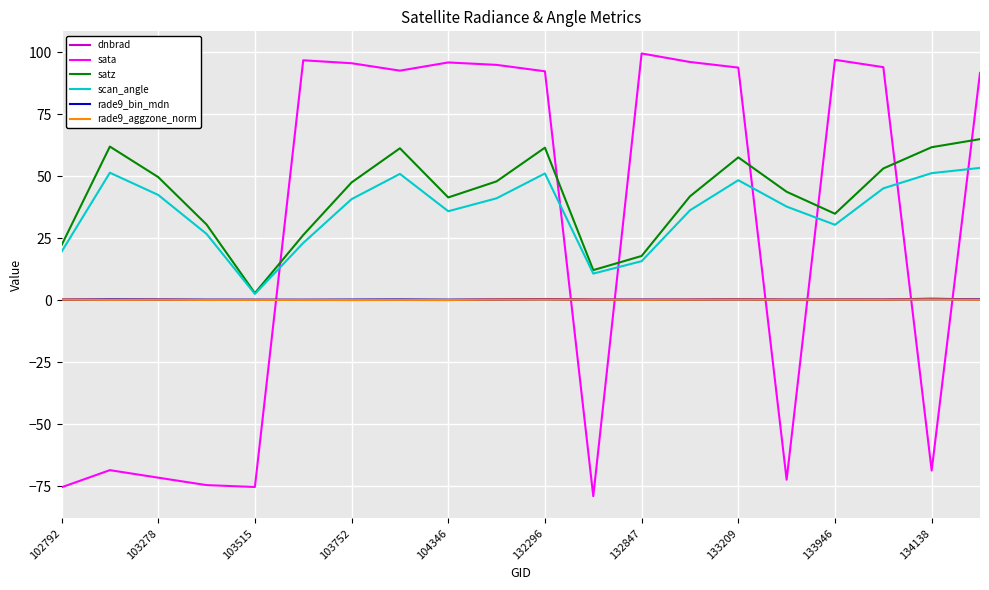

What is the smallest value displayed?

-79.1